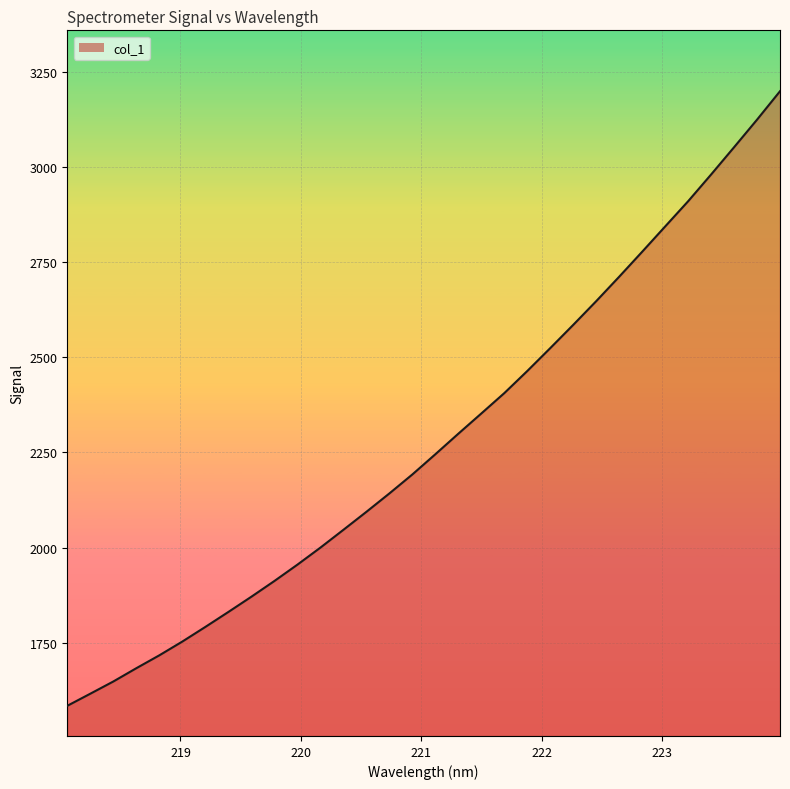

What is the minimum value shown in the chart?

1584.5